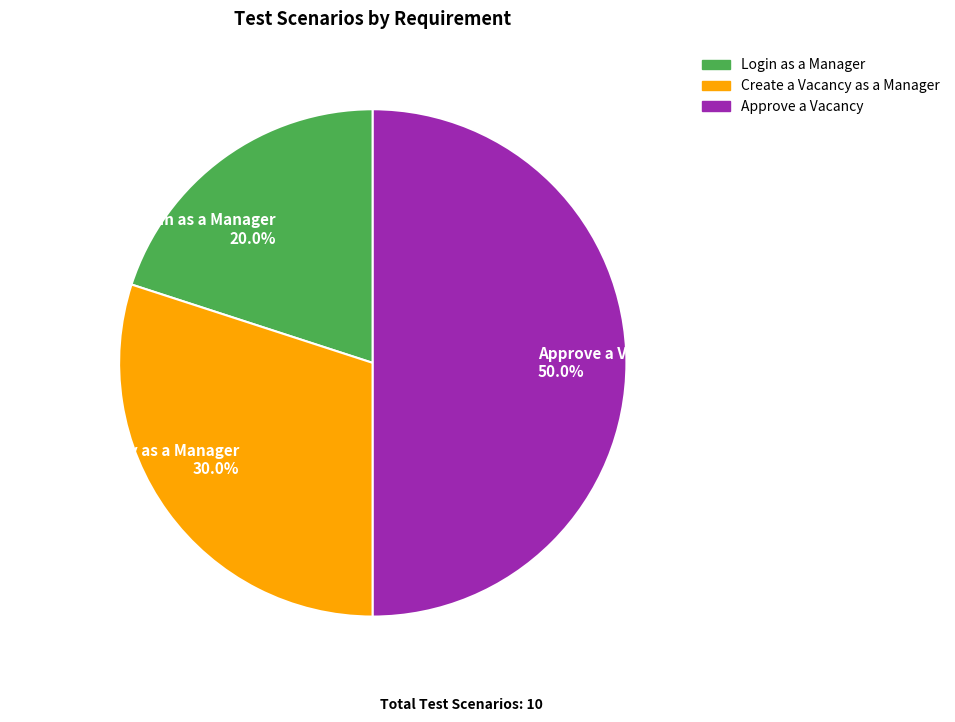

To the nearest percent, what is the difference between the Approve a Vacancy and Create a Vacancy as a Manager slice percentages?

20%